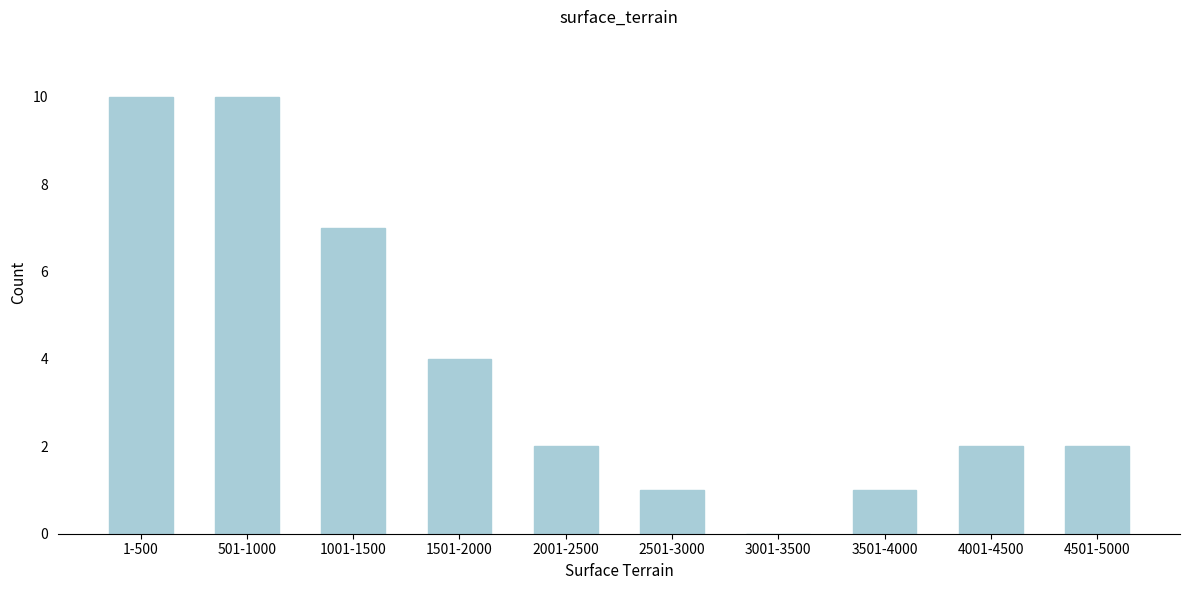

Reading left to right, what are all the values shown in this chart?

1-500=10	501-1000=10	1001-1500=7	1501-2000=4	2001-2500=2	2501-3000=1	3001-3500=0	3501-4000=1	4001-4500=2	4501-5000=2